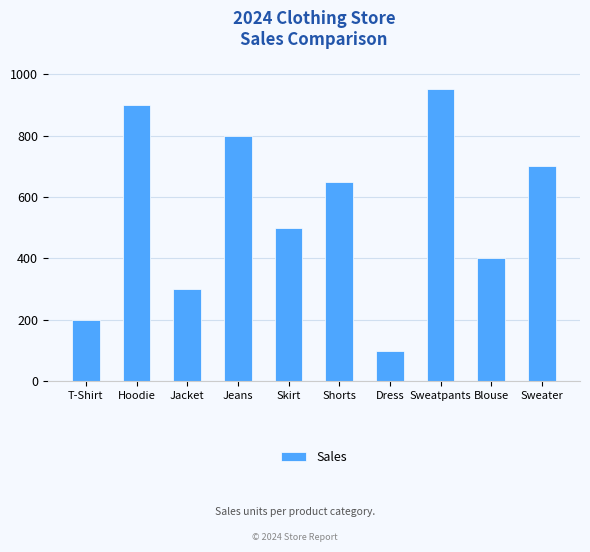

Reading right to left, list all the values displayed in this chart.

Sweater=700	Blouse=400	Sweatpants=950	Dress=100	Shorts=650	Skirt=500	Jeans=800	Jacket=300	Hoodie=900	T-Shirt=200